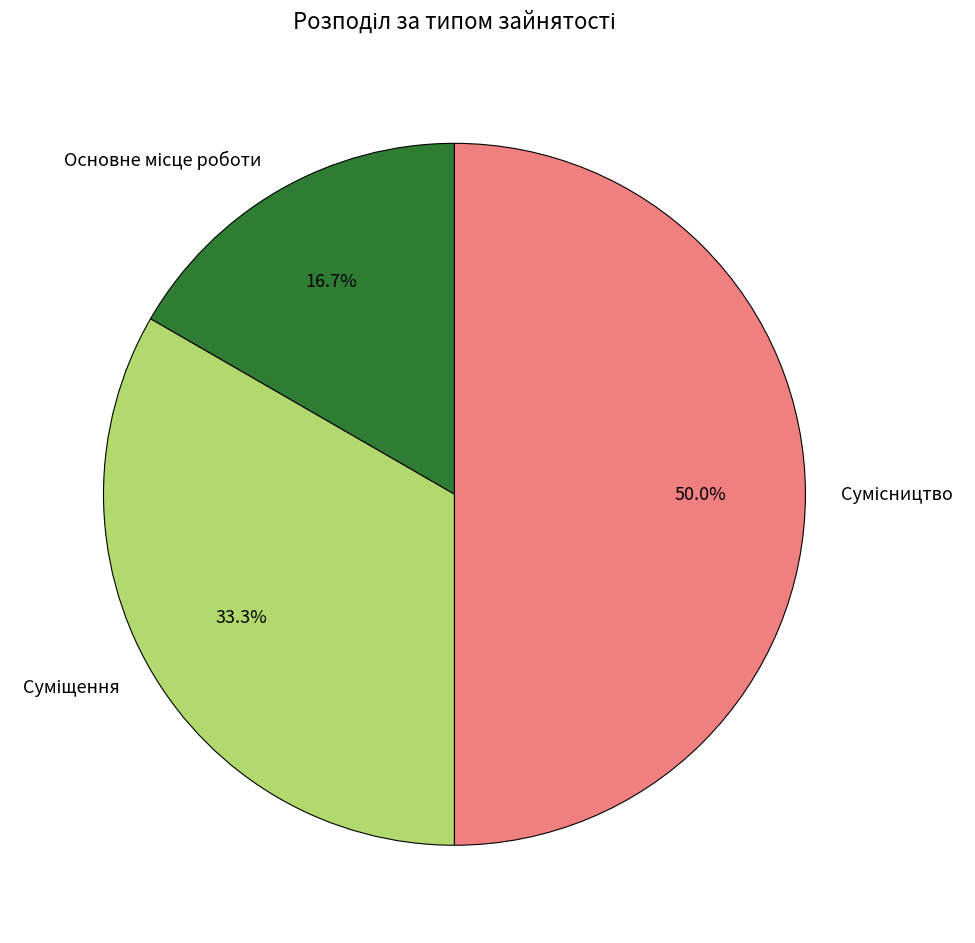

Count the number of slices in the pie.

3